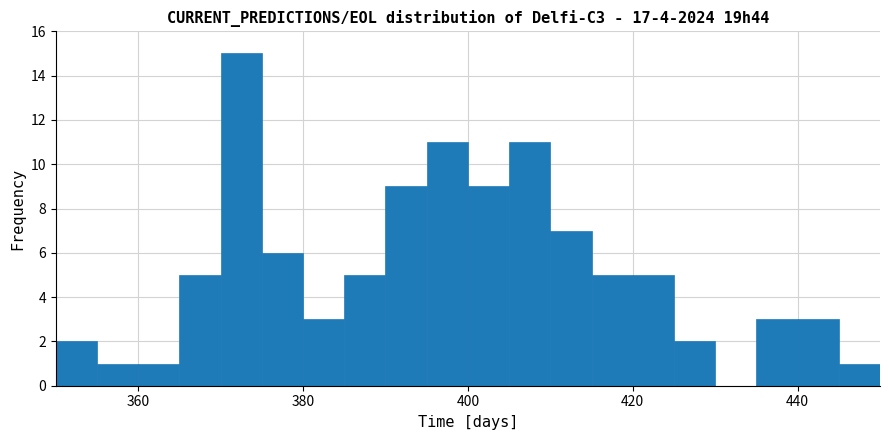

Around what value on the x-axis is the tallest bar? Give the approximate position of its centre, as read against the axis.

372